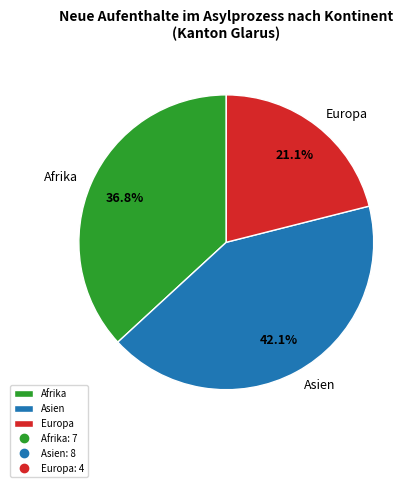

Which slice is the smallest?

Europa